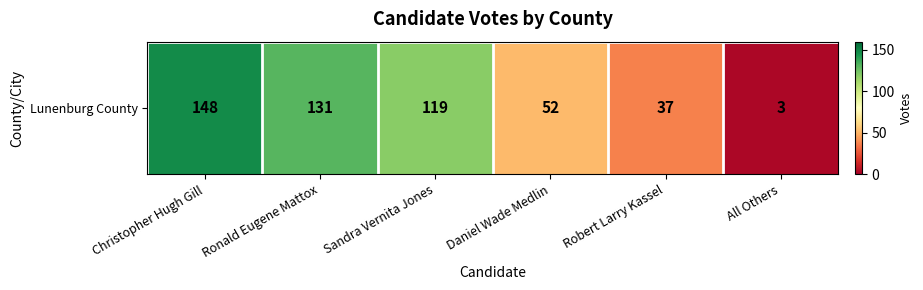

The chart shows a value of 37 at Robert Larry Kassel. True or false?

True